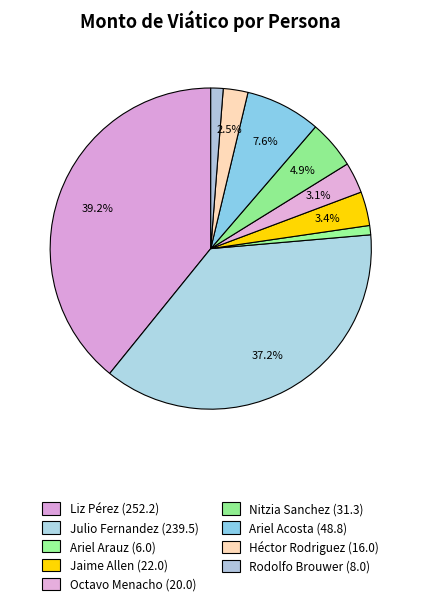

What percentage is NOT represented by Héctor Rodriguez?

97.5%